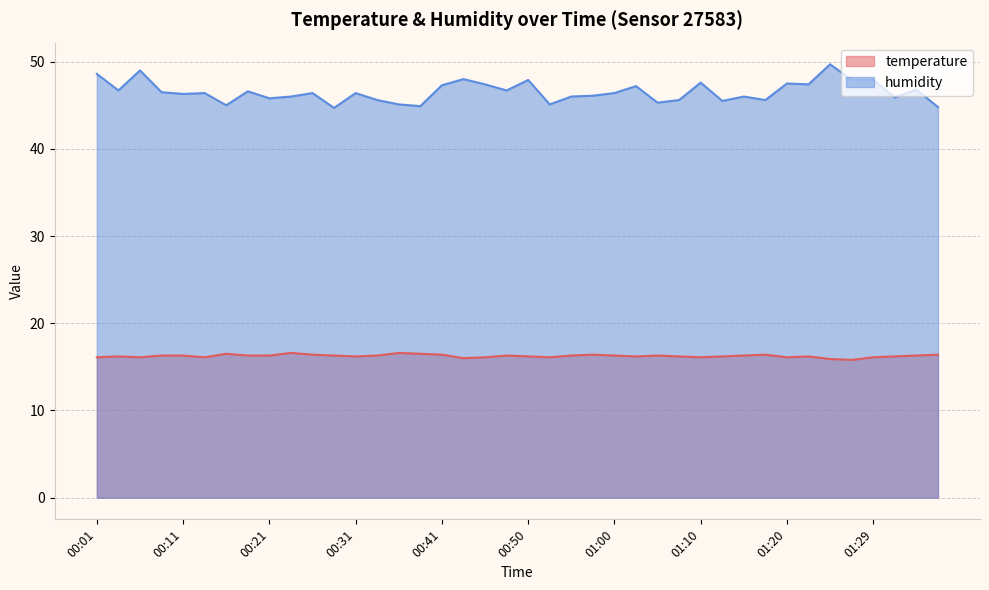

At which category is the sum across all series the highest?

01:25